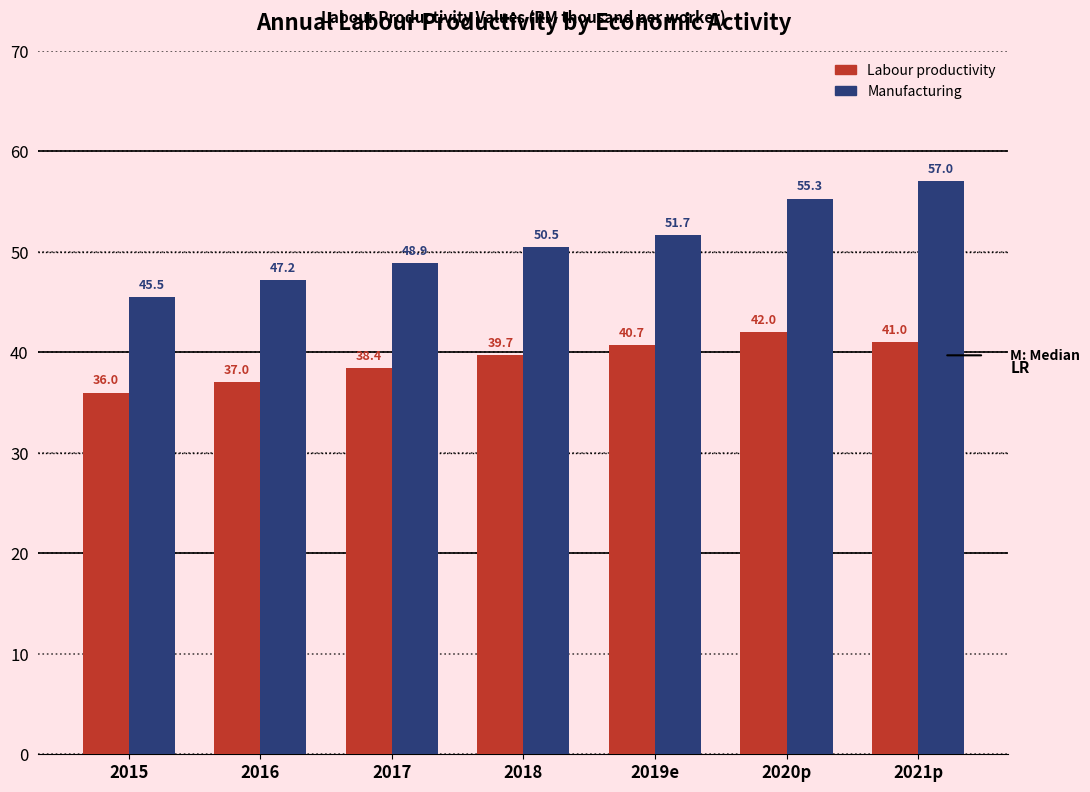

Reading left to right, list all the values displayed in this chart.

Labour productivity: 2015=36.0	2016=37.0	2017=38.4	2018=39.7	2019e=40.7	2020p=42.0	2021p=41.0
Manufacturing: 2015=45.5	2016=47.2	2017=48.9	2018=50.5	2019e=51.7	2020p=55.3	2021p=57.0